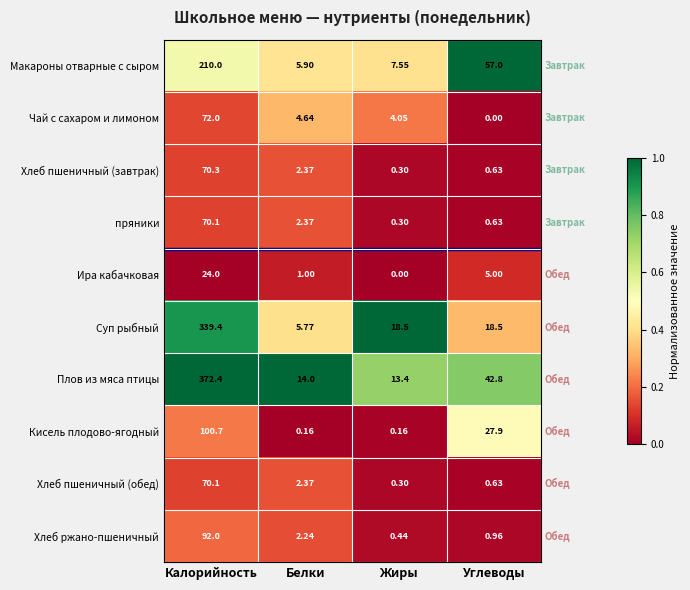

Which series has the widest spread of values?

Плов из мяса птицы